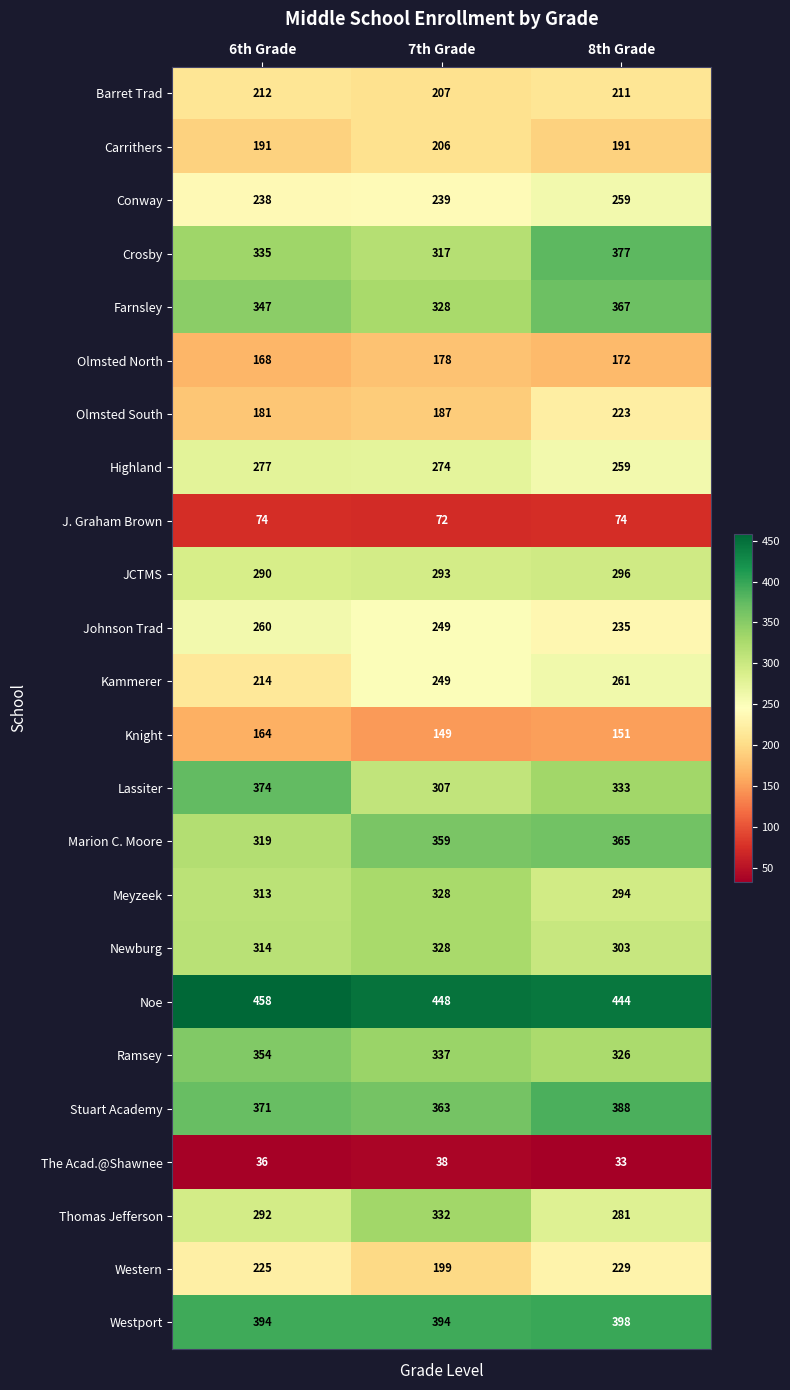

At which category is the sum across all series the highest?

8th Grade